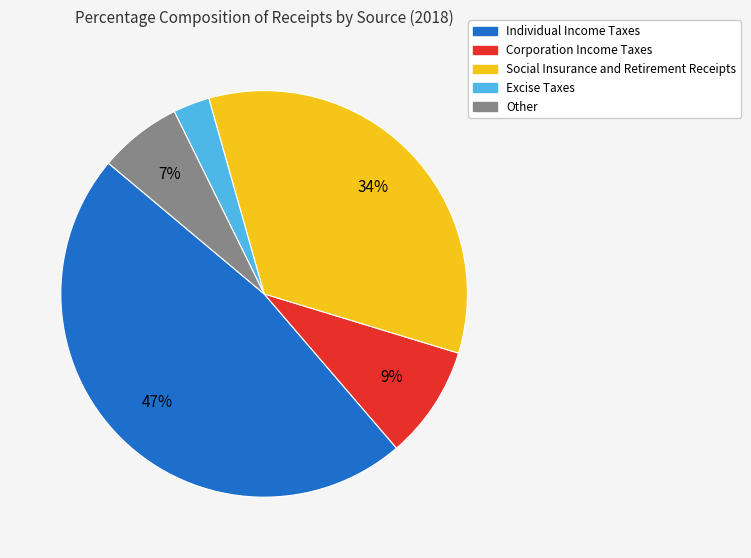

Rank the categories by value from highest to lowest.

Individual Income Taxes, Social Insurance and Retirement Receipts, Corporation Income Taxes, Other, Excise Taxes